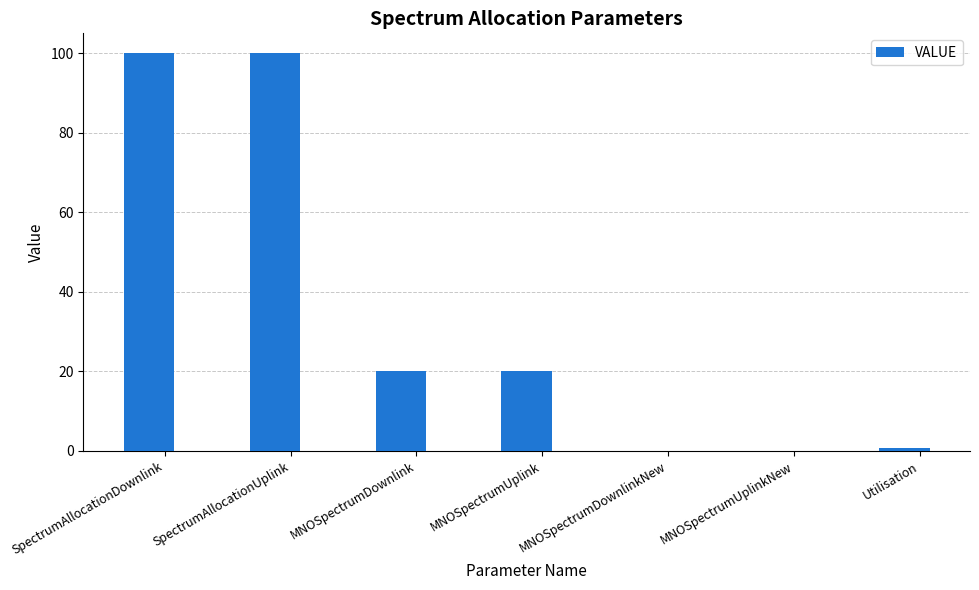

How many distinct data groups are displayed?

1